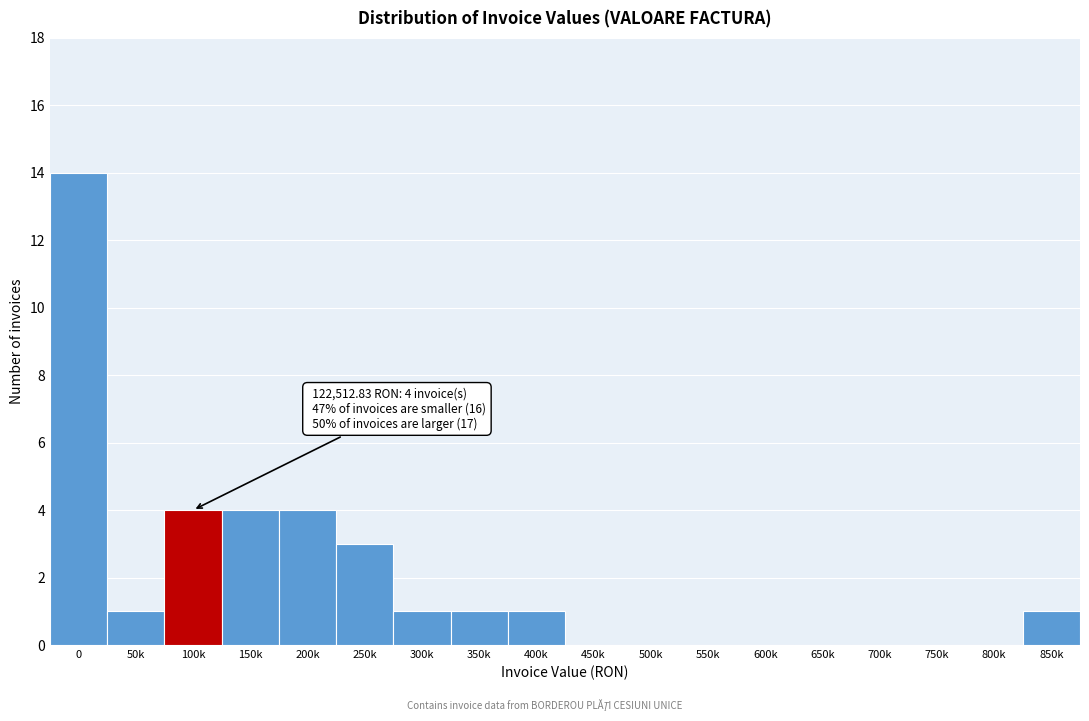

Reading left to right, what are all the values shown in this chart?

0=14	50k=1	100k=4	150k=4	200k=4	250k=3	300k=1	350k=1	400k=1	450k=0	500k=0	550k=0	600k=0	650k=0	700k=0	750k=0	800k=0	850k=1